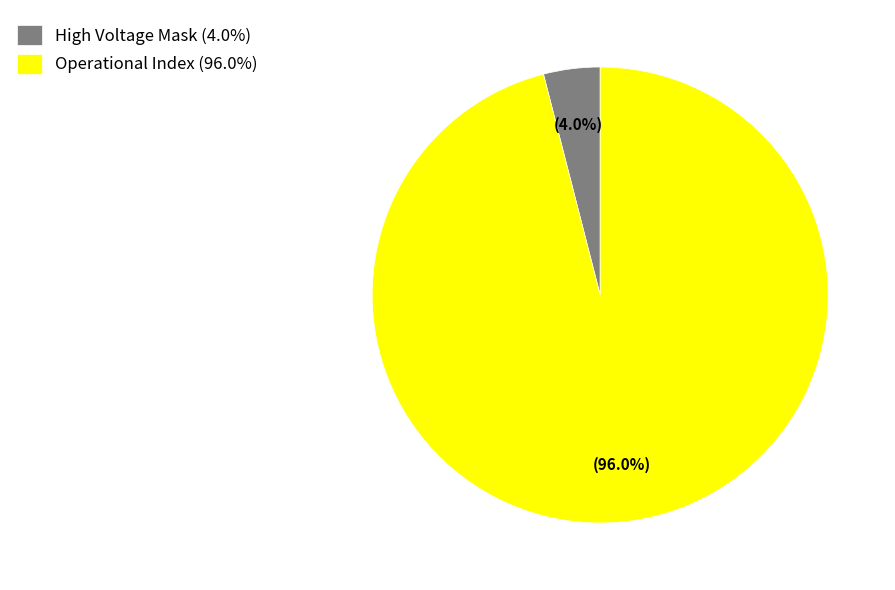

How many segments does this pie chart have?

2